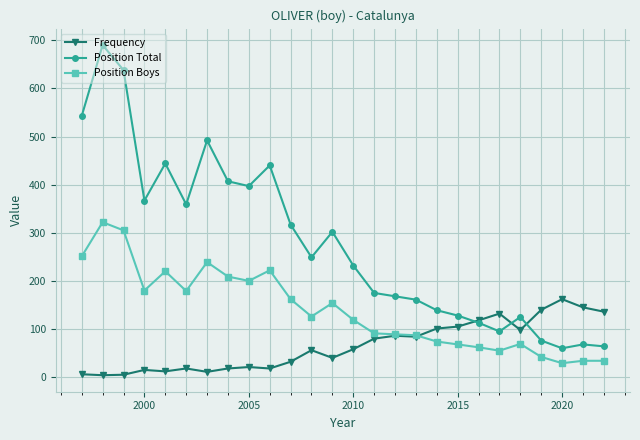

Which series has the largest range (max minus min)?

Position Total